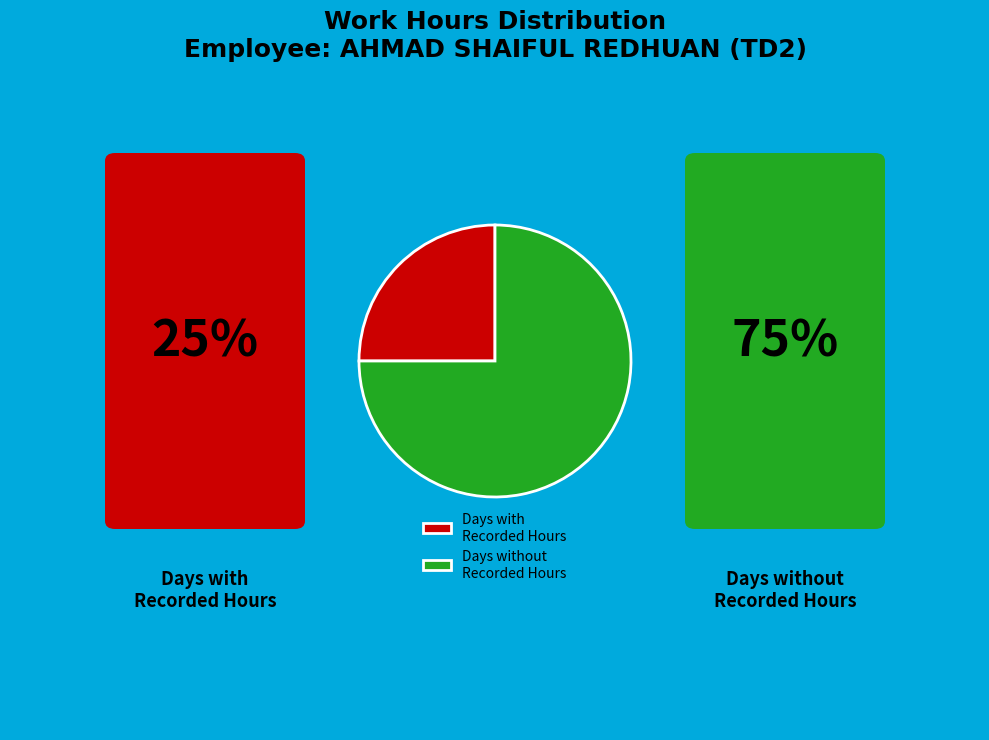

Do Days without Recorded Hours and Days with Recorded Hours together represent more than half of the pie?

Yes